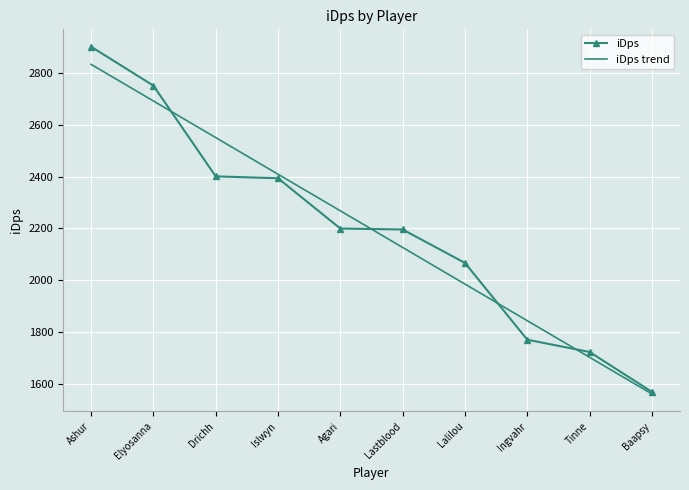

Which label corresponds to the smallest value in the chart?

Baapsy